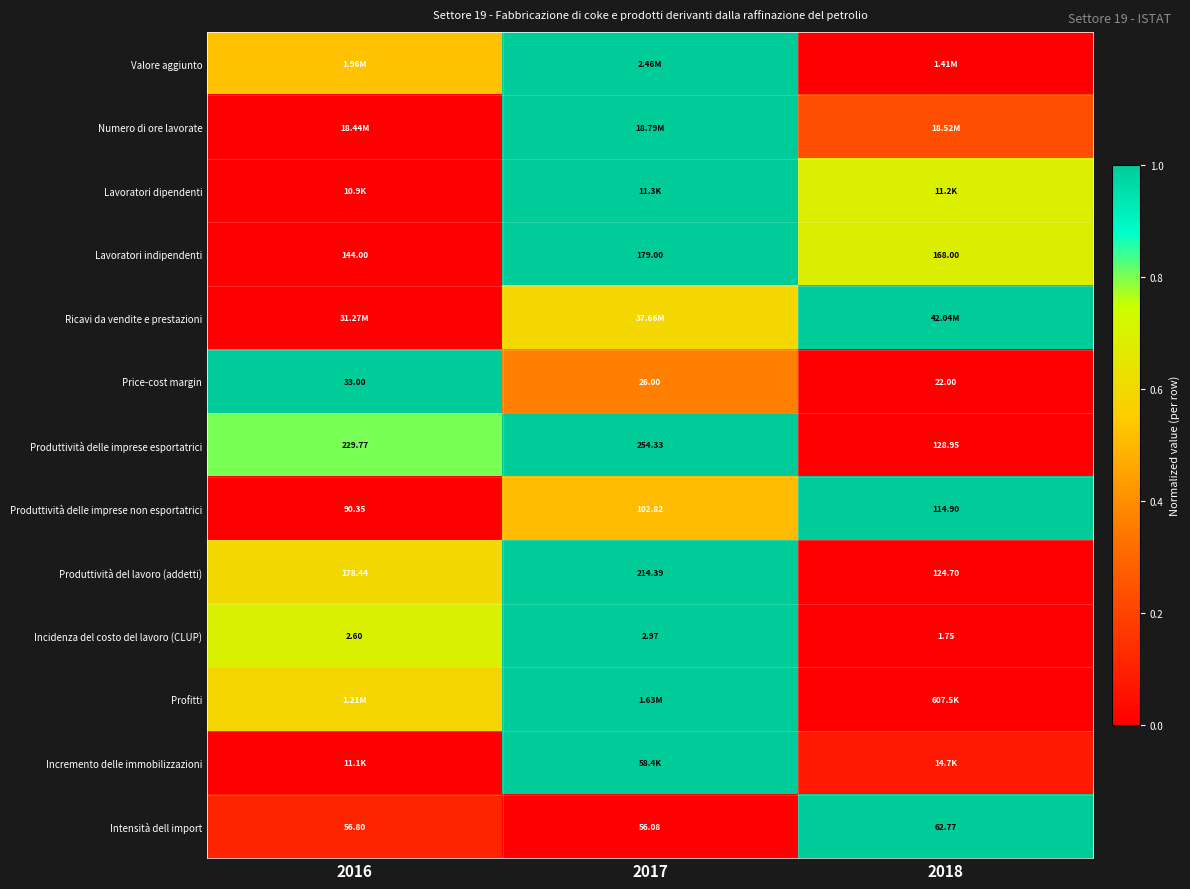

List the labels in order of Produttività del lavoro (addetti) value, largest first.

2017, 2016, 2018